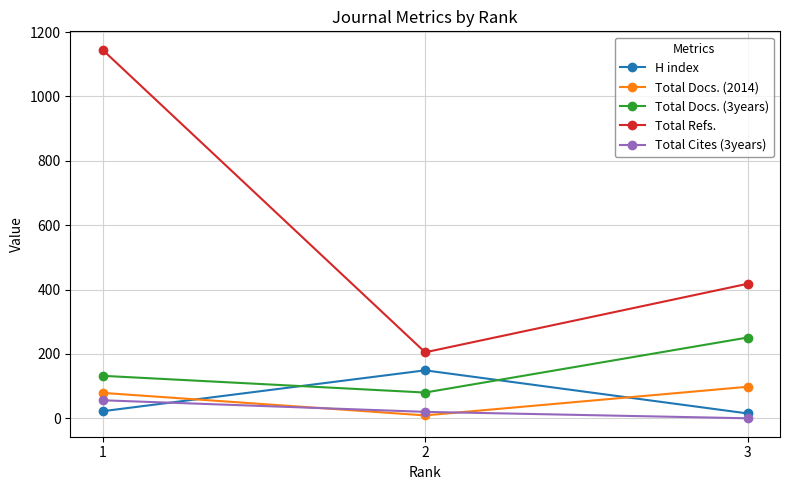

The value of H index at 2 is 149. True or false?

True